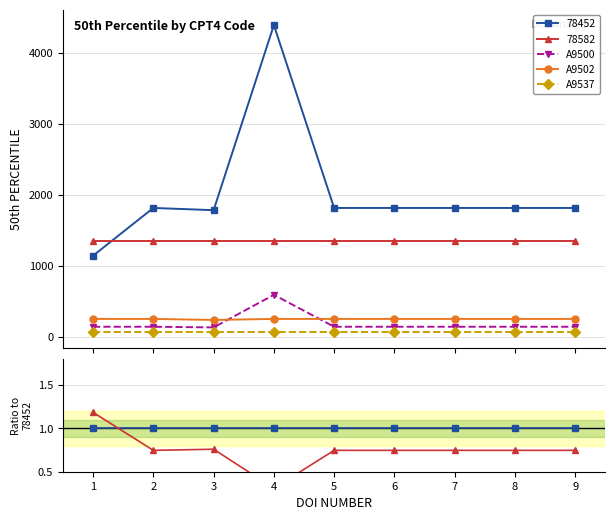

True or false: A9537 and A9502 cross at least once.

False